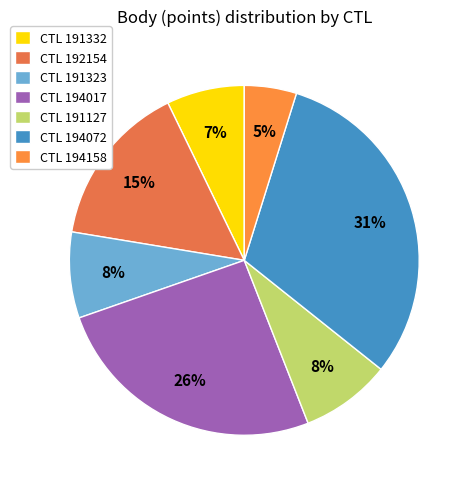

What is the largest slice in the pie chart?

CTL 194072